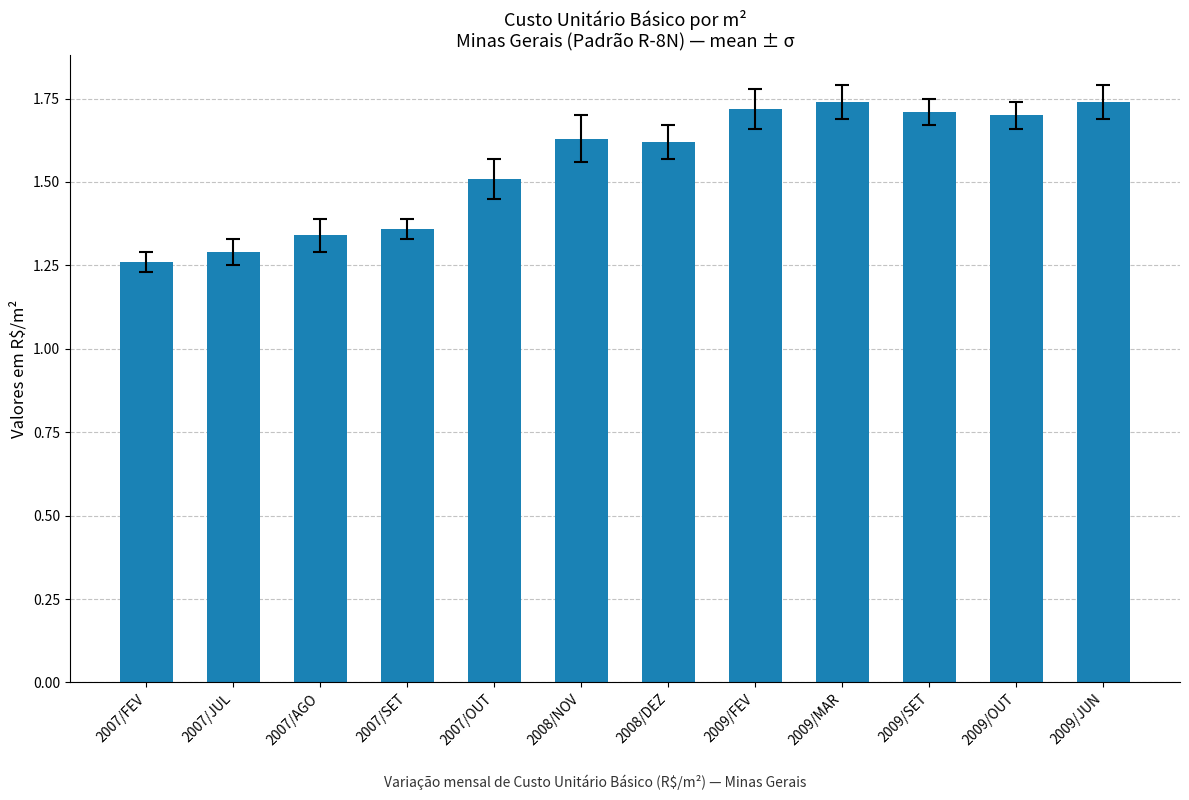

Approximately how many times larger is the value at 2009/SET compared to 2009/JUN?

1.0